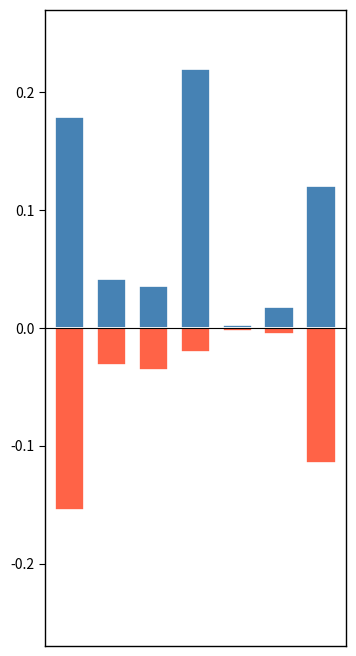

What is the sum of all General Fund values?

-0.4